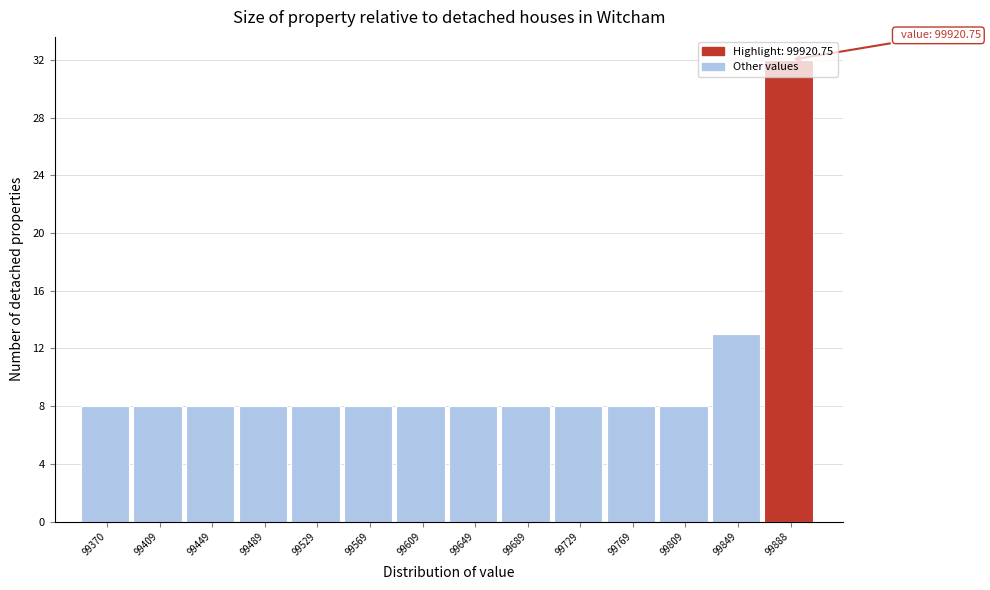

What is the smallest value displayed?

8